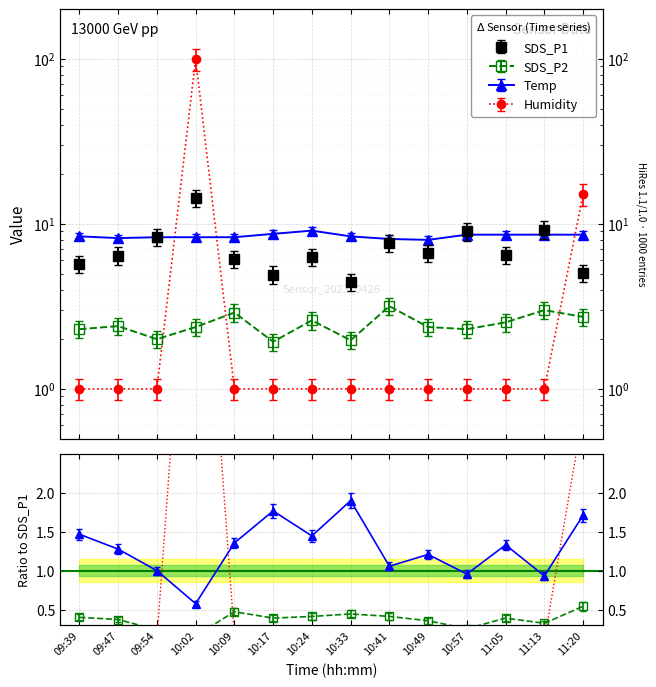

Reading right to left, transcribe all the data shown in this chart.

SDS_P1: 5.0	9.2	6.5	9.0	6.6	7.7	4.4	6.3	4.9	6.1	14.4	8.3	6.4	5.7
SDS_P2: 2.7	3.0	2.5	2.3	2.4	3.2	2.0	2.6	1.9	2.9	2.4	2.0	2.4	2.3
Temp: 8.6	8.6	8.6	8.6	8.0	8.1	8.4	9.1	8.7	8.3	8.3	8.3	8.2	8.4
Humidity: 15.2	1.0	1.0	1.0	1.0	1.0	1.0	1.0	1.0	1.0	99.9	1.0	1.0	1.0